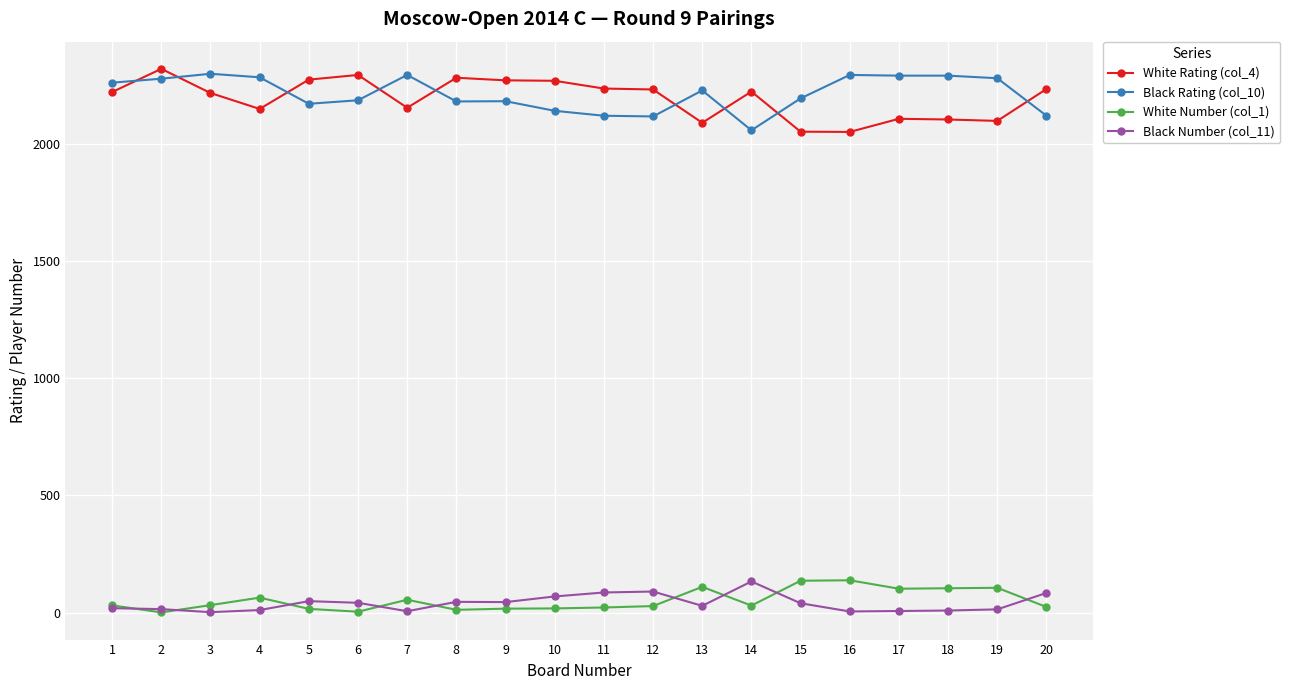

What is the average value of the White Rating (col_4) series?

2193